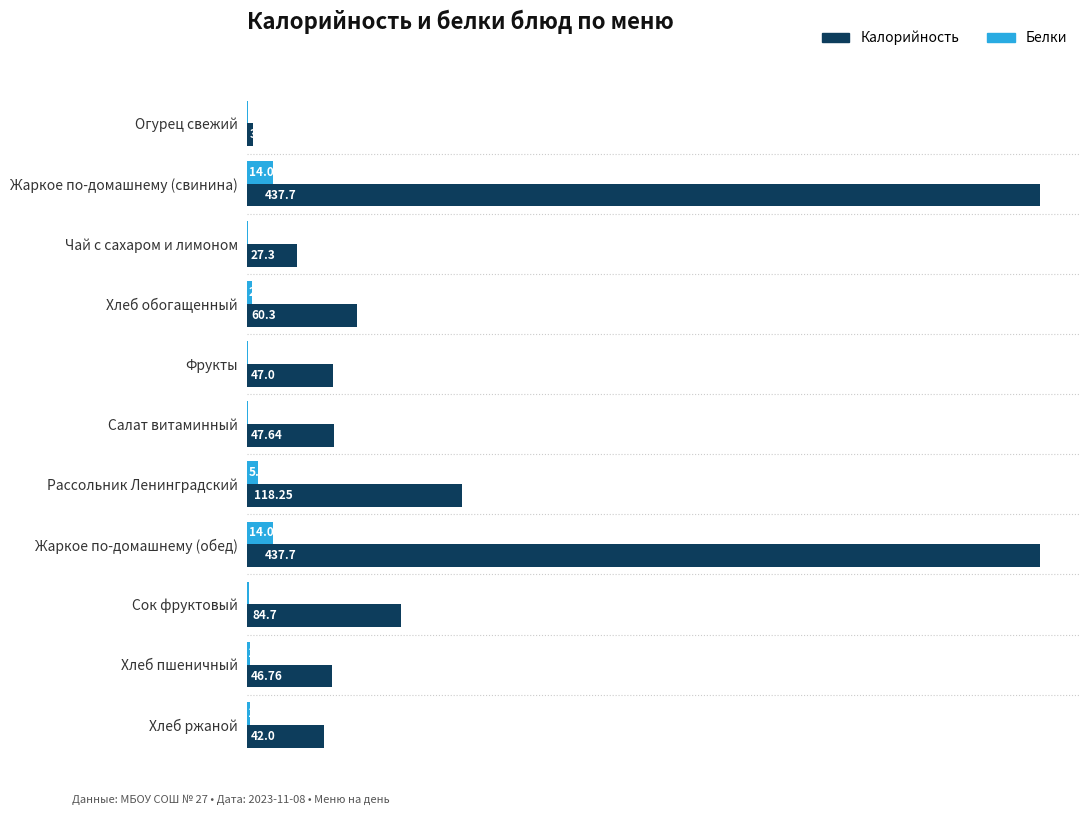

What is the sum of the Белки values at Рассольник Ленинградский and Фрукты?

5.9